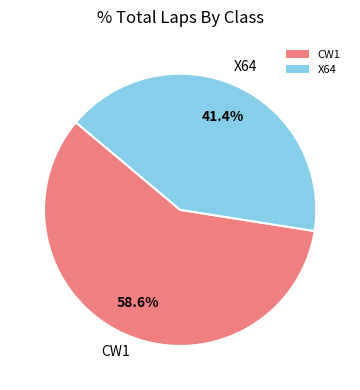

What is the ratio of the value at X64 to the value at CW1?

0.7